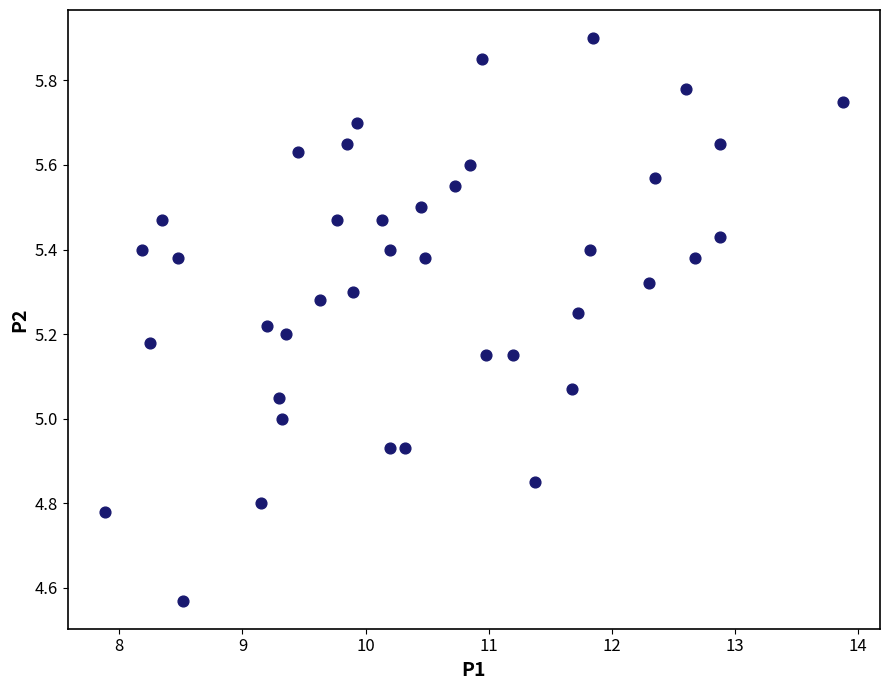

What is the range of X values (max minus min)?

6.0